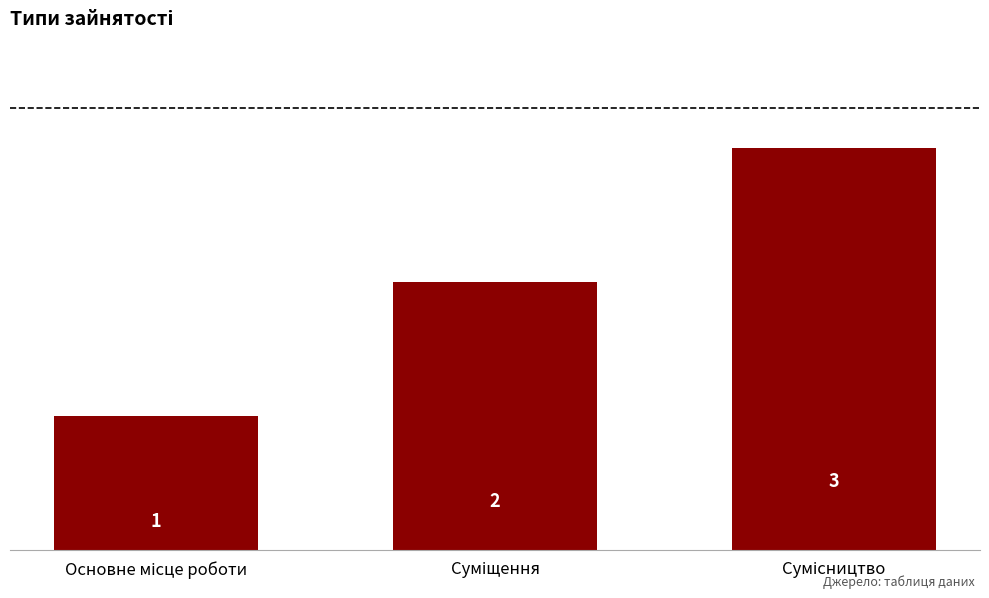

What is the value of the 2nd bar from the left?

2